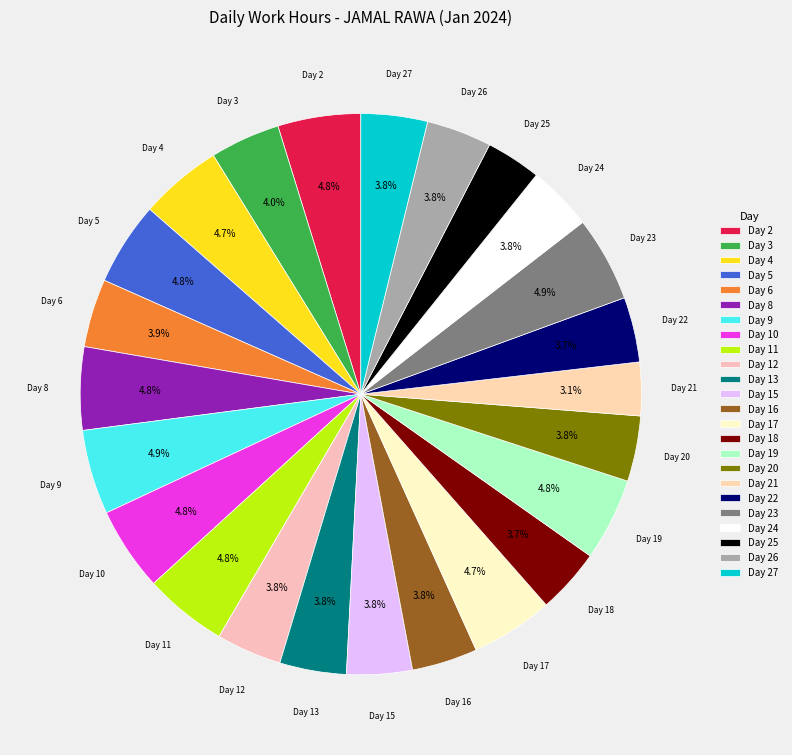

Combined, what portion of the pie is Day 13 and Day 24?

7.6%